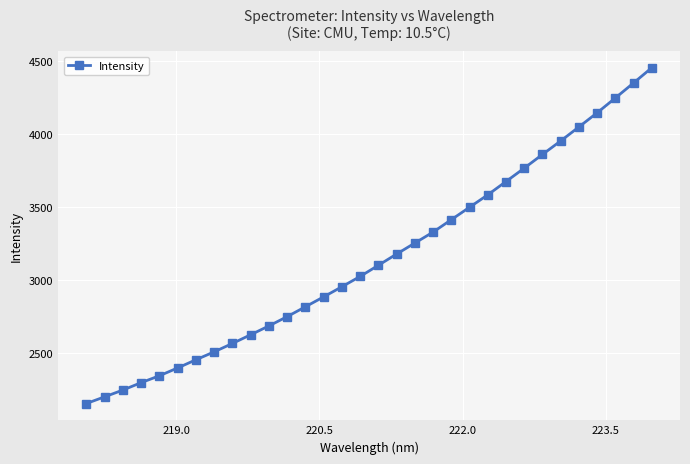

What is the smallest value displayed?

2149.7